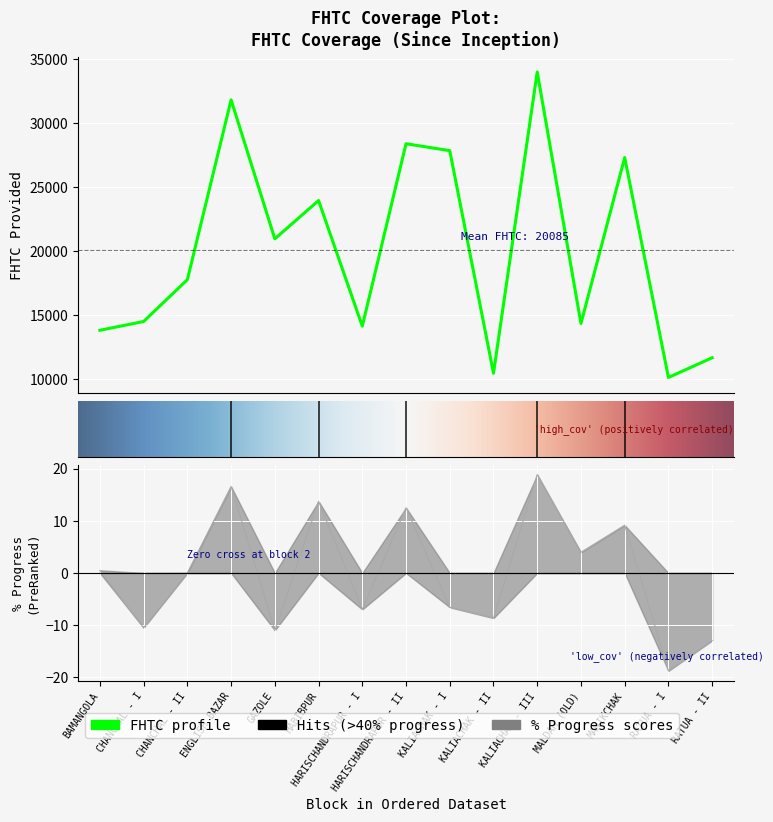

What is the value of the 8th point from the left?

28390